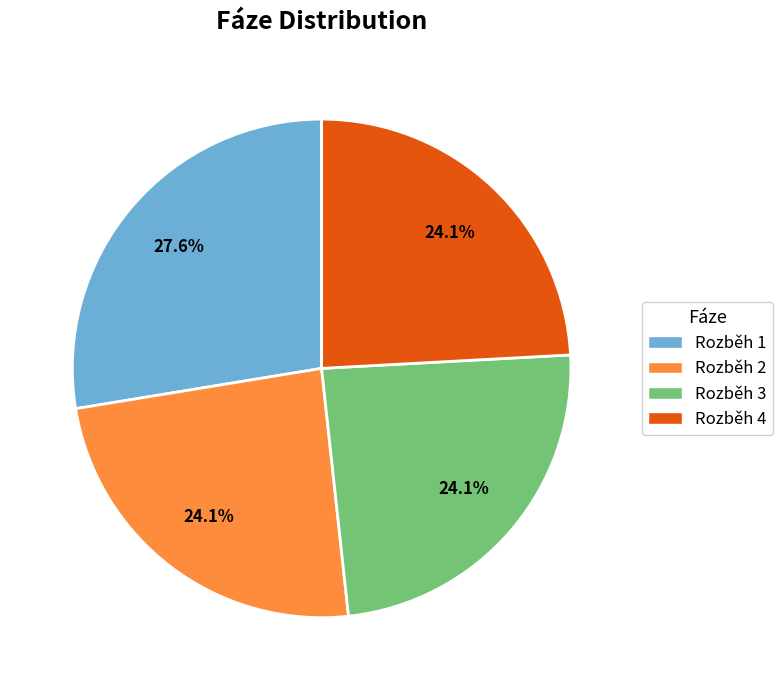

Do Rozběh 1 and Rozběh 2 together represent more than half of the pie?

Yes